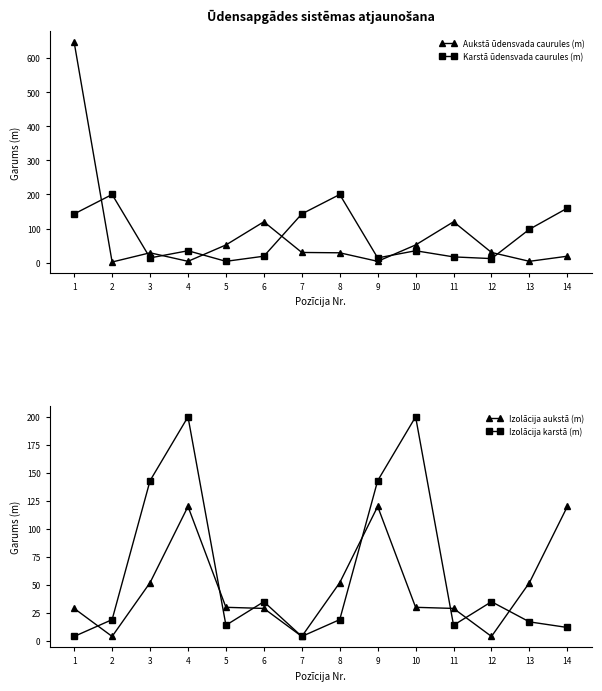

True or false: Aukstā ūdensvada caurules (m) has a value of 646 at 1.

True